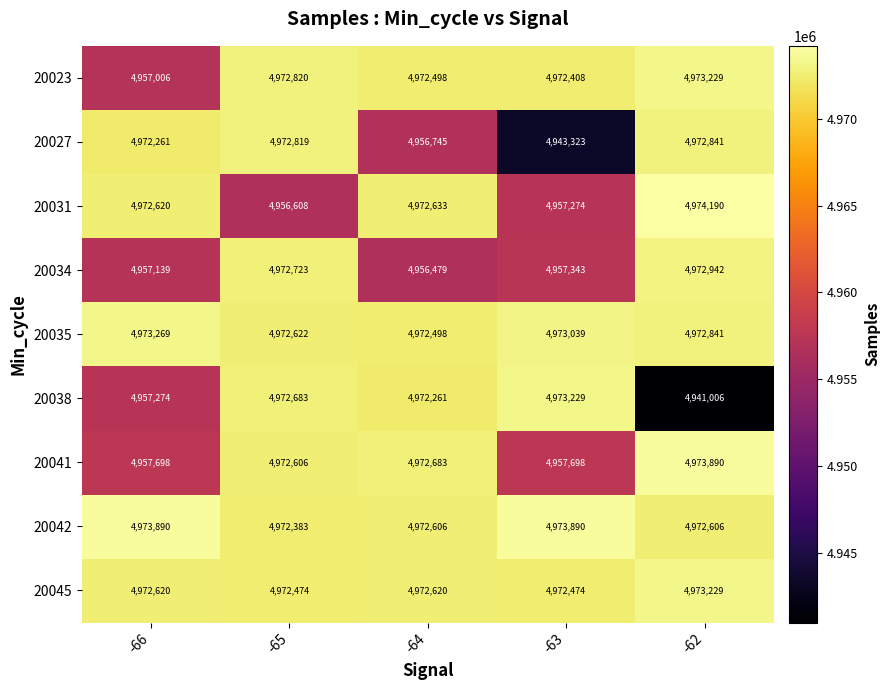

What is the difference between the maximum and second lowest values in the 20038 series?

15955